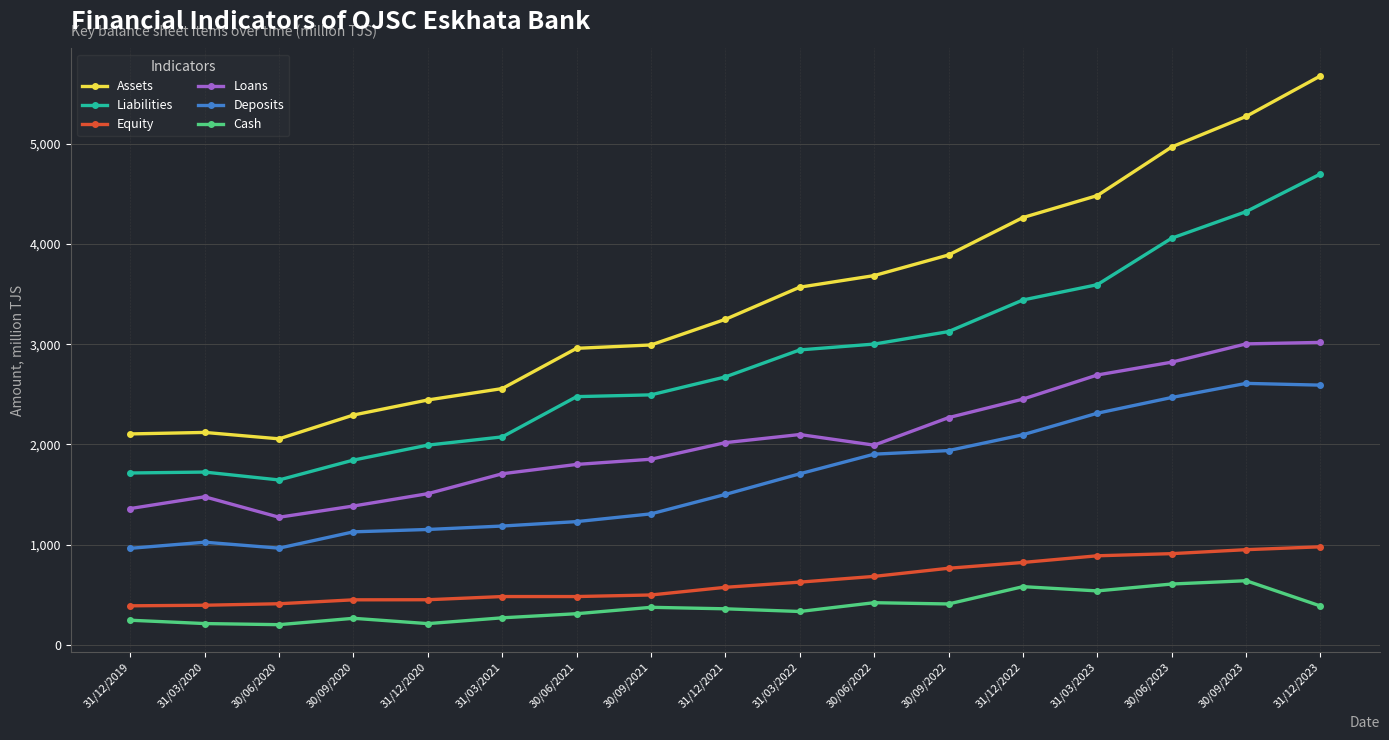

Does the chart display data point markers on the line(s)?

Yes